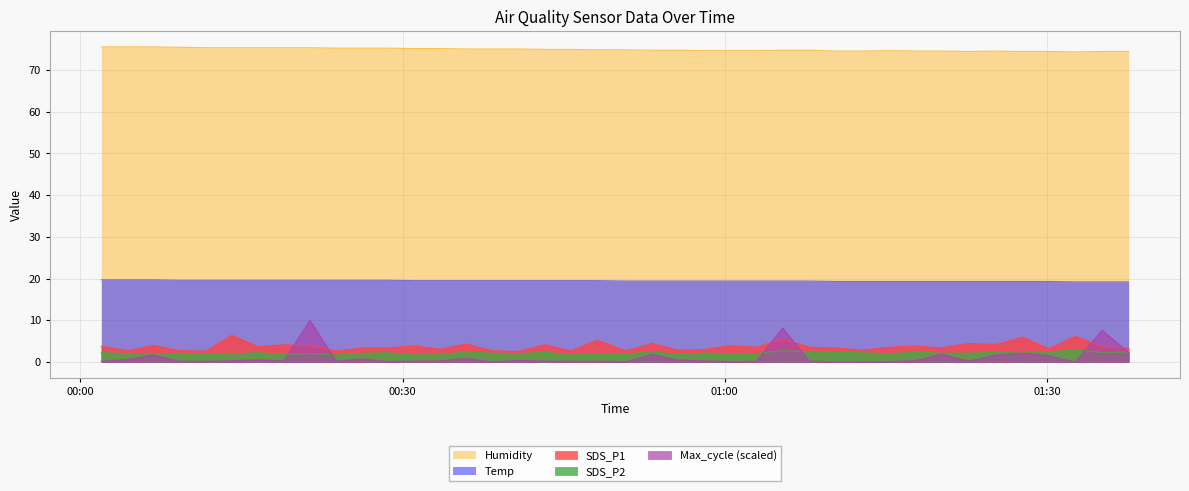

The value of Temp at 2021/05/29 00:31:05 is 19.5. True or false?

True